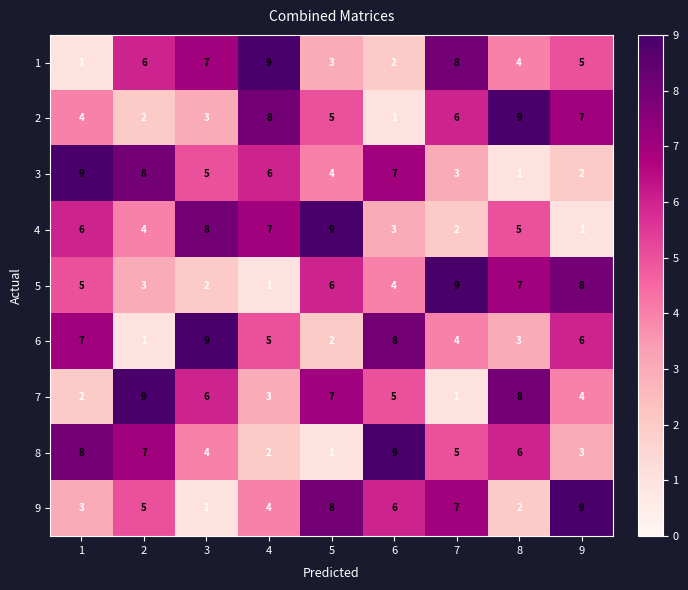

At how many categories does at least one series exceed 6?

9